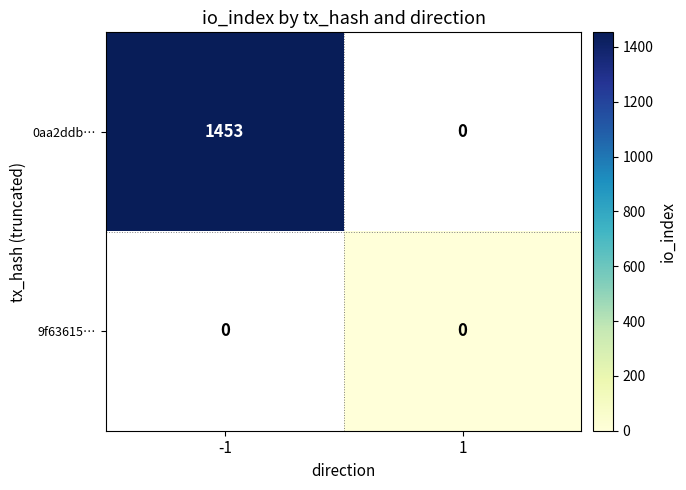

The 0aa2ddb… series shows 1453 at -1. True or false?

True